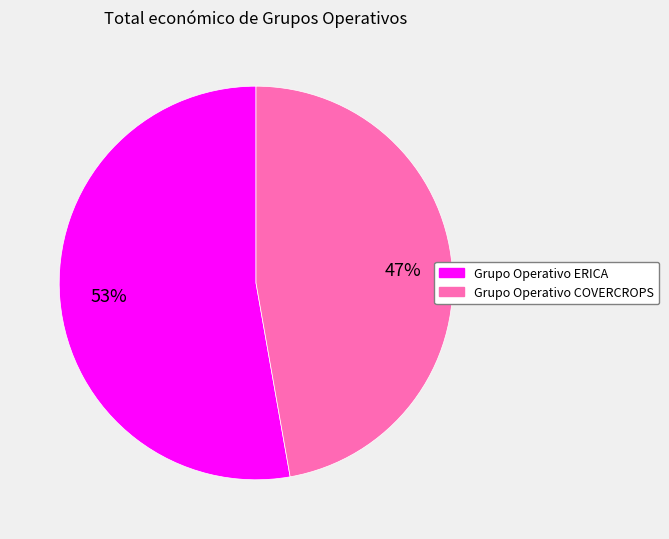

Does Grupo Operativo ERICA represent more than half of the total?

Yes